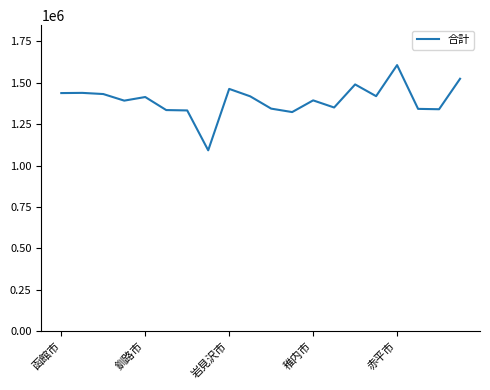

What is the smallest value displayed?

1091800